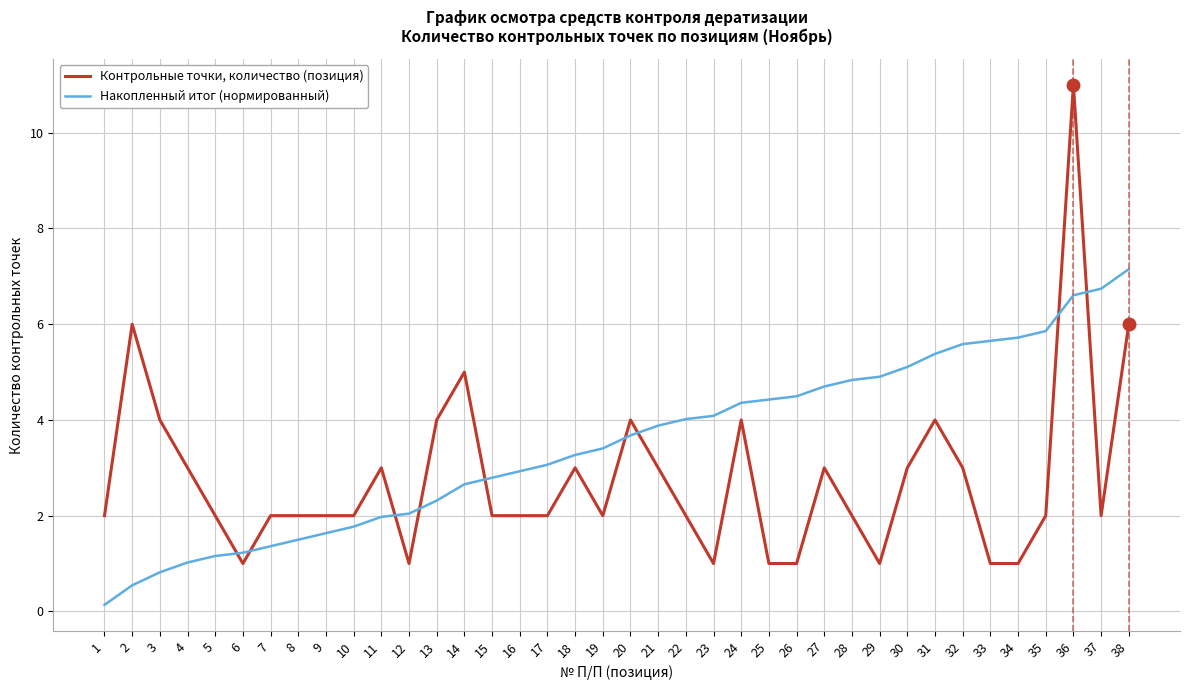

After their last crossing, which series has the higher values: Контрольные точки, количество (позиция) or Накопленный итог (нормированный)?

Накопленный итог (нормированный)